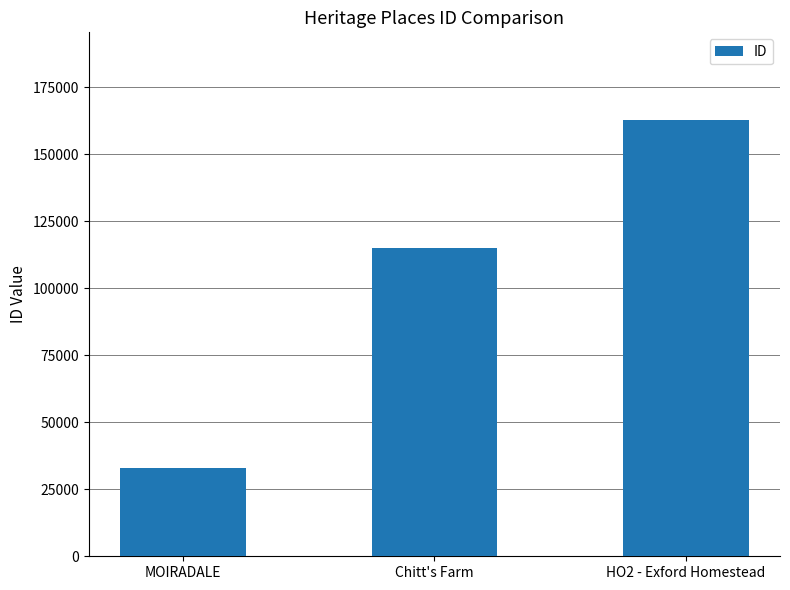

What is the maximum value shown in the chart?

162928